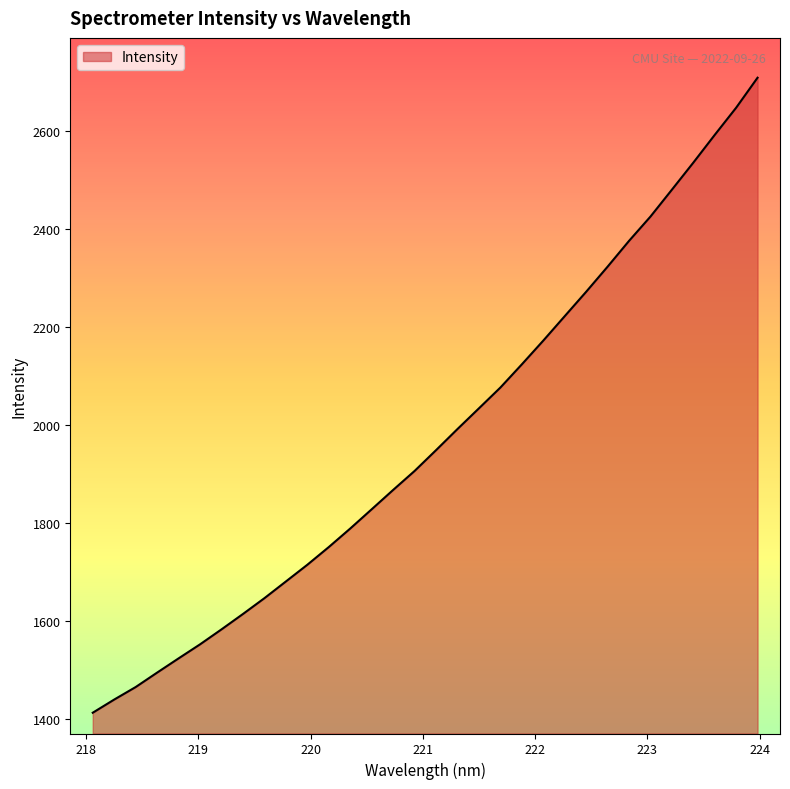

What is the difference between the maximum and minimum values?

1295.2